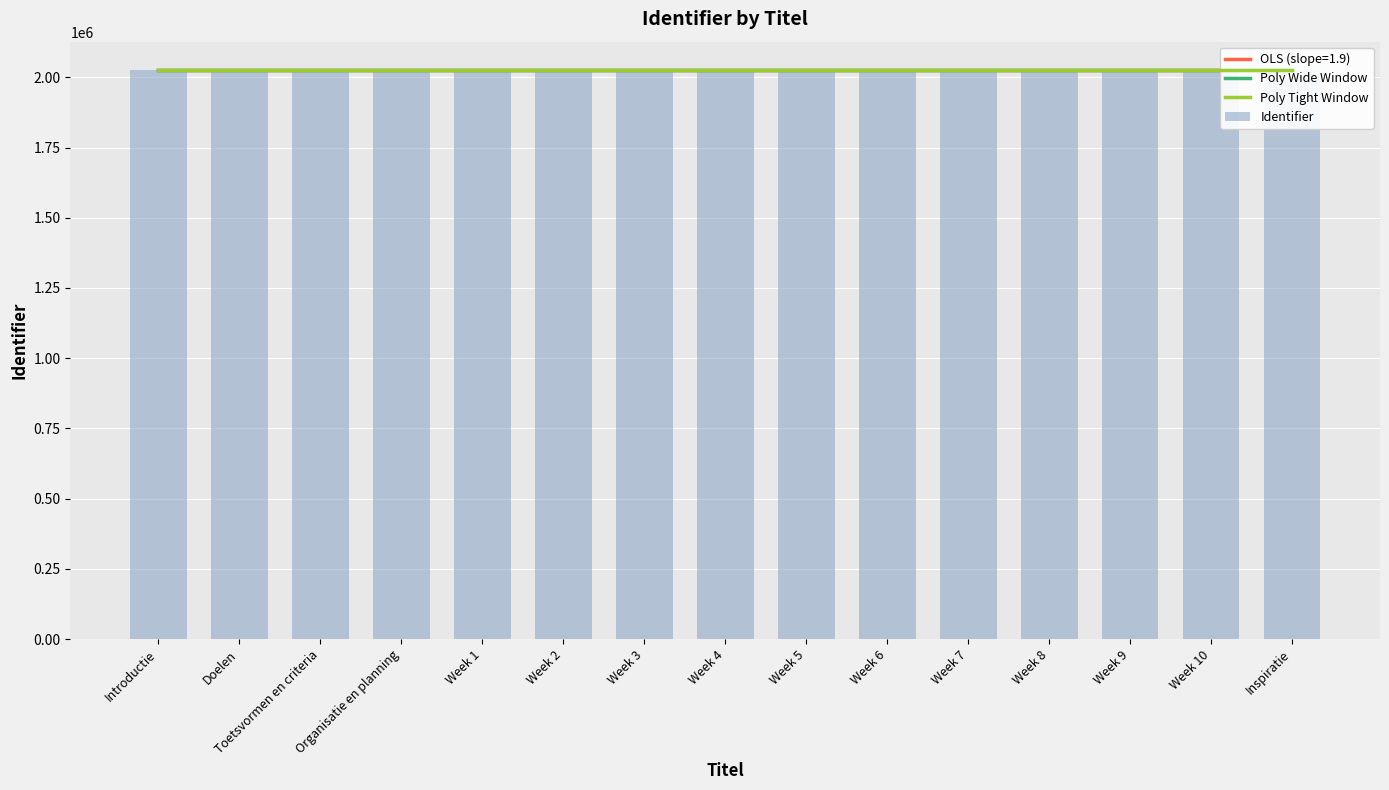

List the labels in order of value, smallest first.

Introductie, Doelen, Toetsvormen en criteria, Organisatie en planning, Week 1, Week 2, Week 3, Week 4, Week 5, Week 6, Week 7, Week 8, Week 9, Week 10, Inspiratie